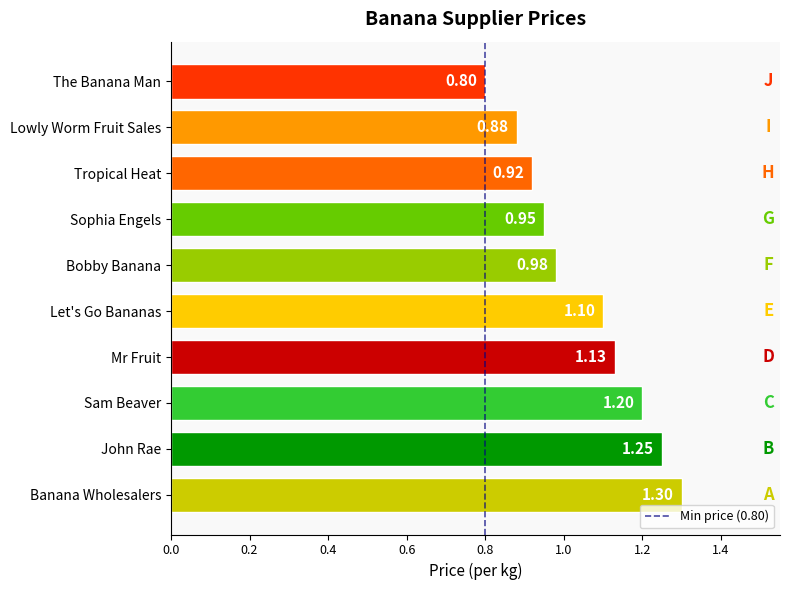

How many bars are there in total?

10